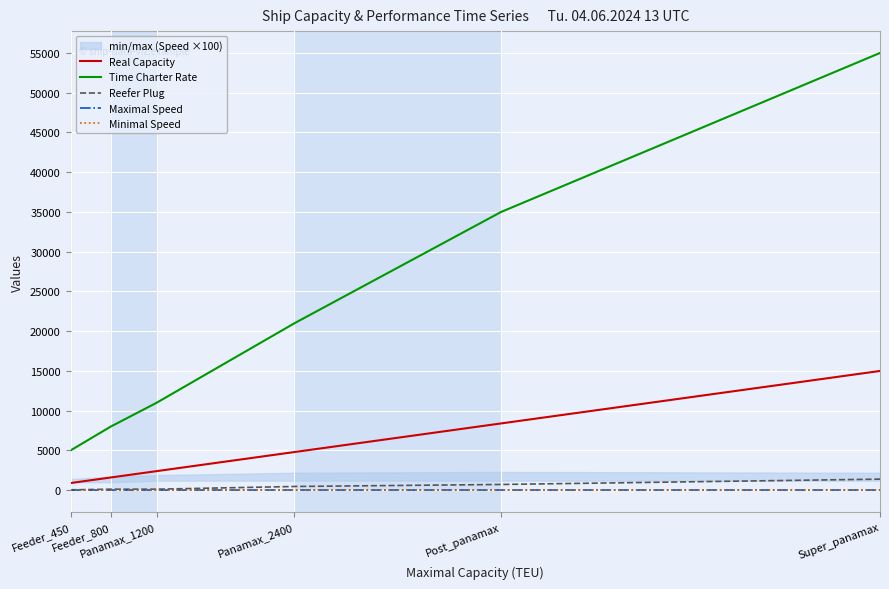

What is the sum of all Time Charter Rate values?

135000